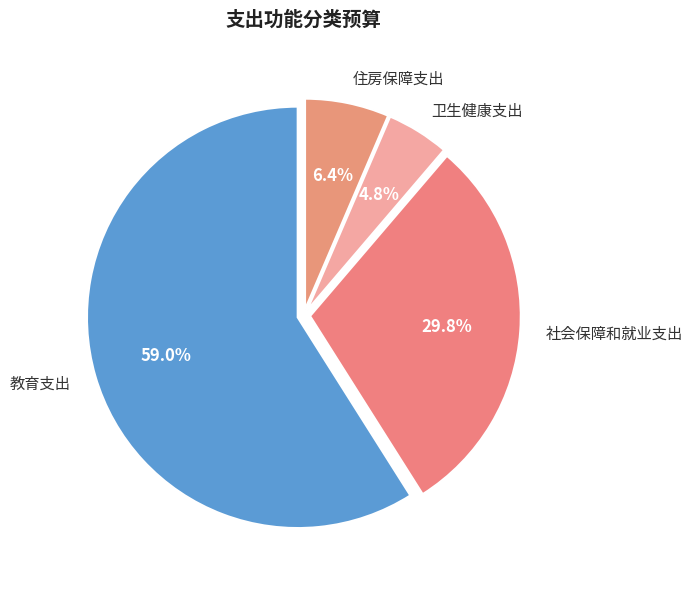

Does 卫生健康支出 account for over 50% of the chart?

No